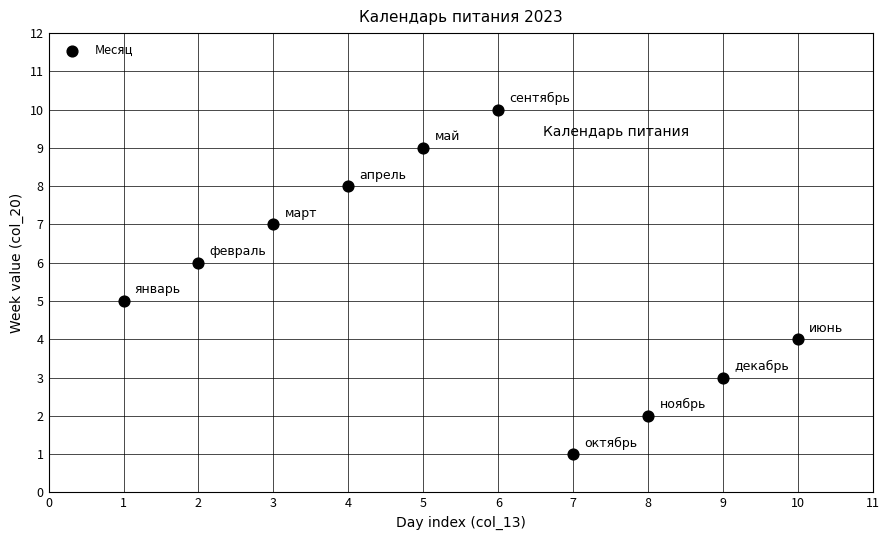

What is the range of X values (max minus min)?

9